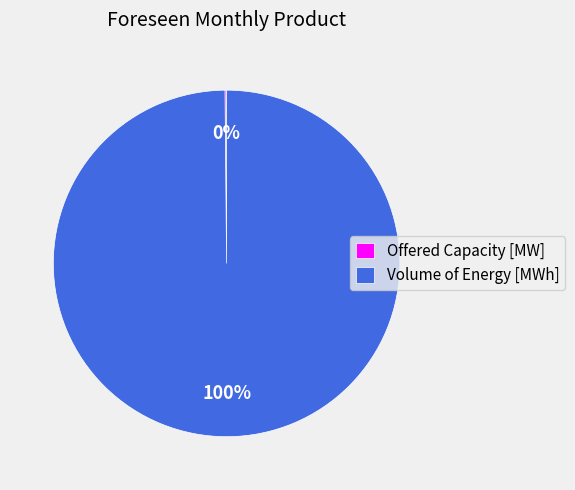

To the nearest percent, what is the average slice percentage?

50%